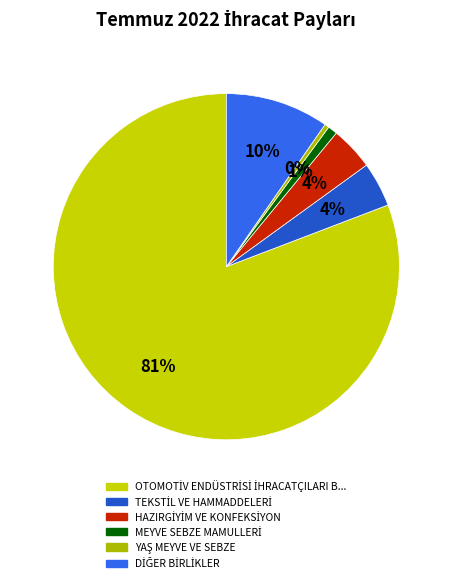

How many segments does this pie chart have?

6